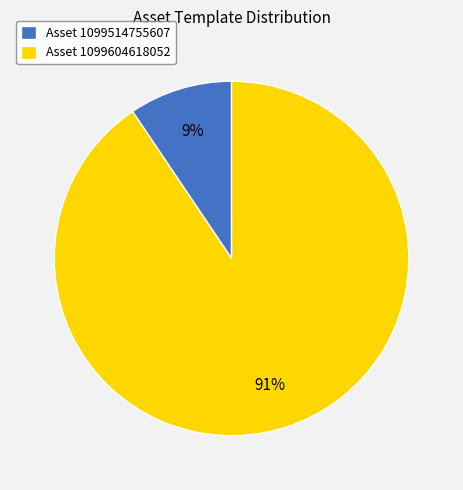

To the nearest percent, what is the average slice percentage?

50%